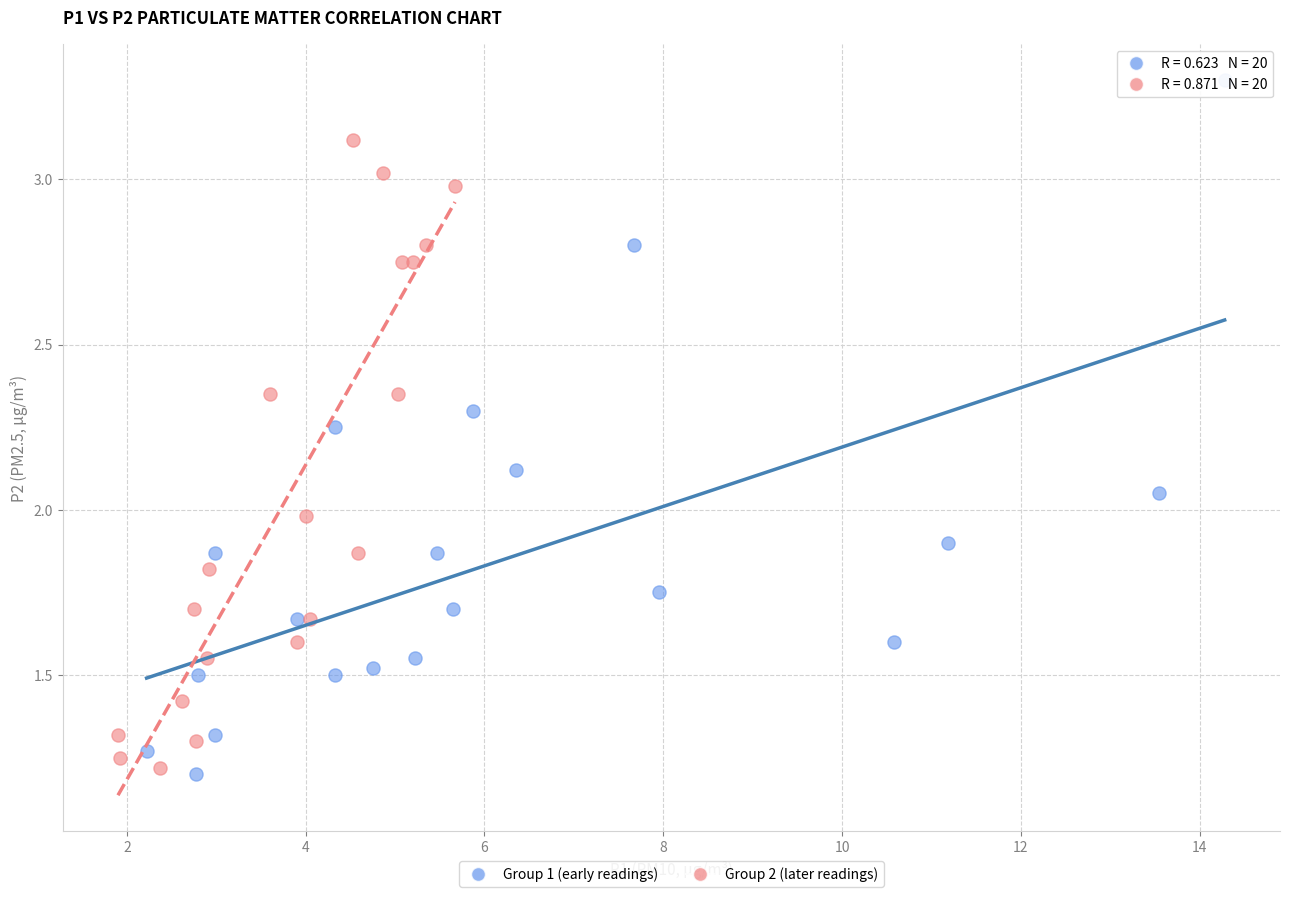

Which series contains the highest Y value?

Group 1 (early readings)